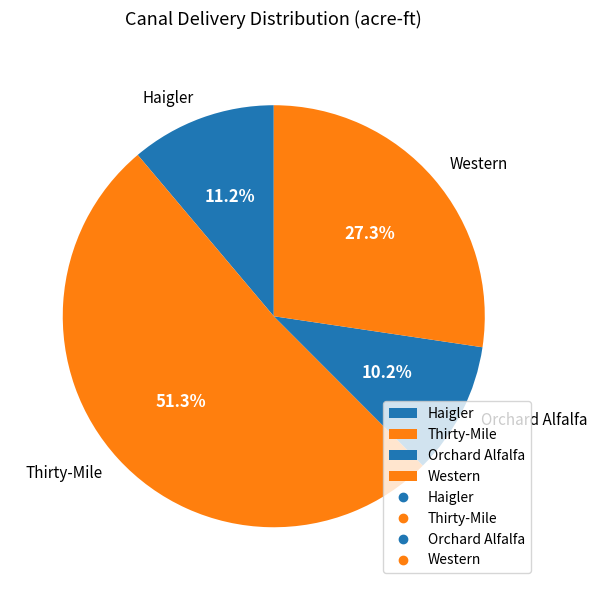

Which slice is the smallest?

Orchard Alfalfa